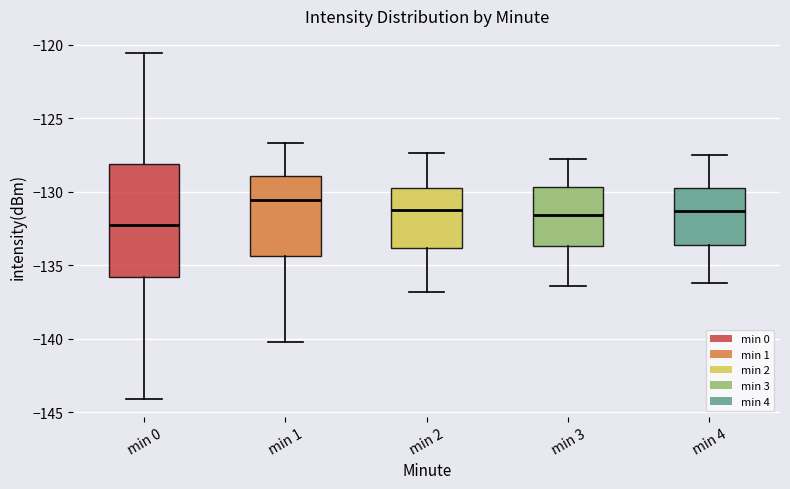

Reading left to right, transcribe this box plot: for each box, give where its median line is, the range the box spans, and where its two whiskers end, as read against the y-axis. The values are not printed on the chart, so give them approximately, as read against the axis.

min 0: median -132.5, box -136.0 to -128.0, whiskers -144.0 to -120.5
min 1: median -130.5, box -134.5 to -129.0, whiskers -140.0 to -126.5
min 2: median -131.0, box -134.0 to -129.5, whiskers -137.0 to -127.5
min 3: median -131.5, box -133.5 to -129.5, whiskers -136.5 to -128.0
min 4: median -131.5, box -133.5 to -129.5, whiskers -136.0 to -127.5